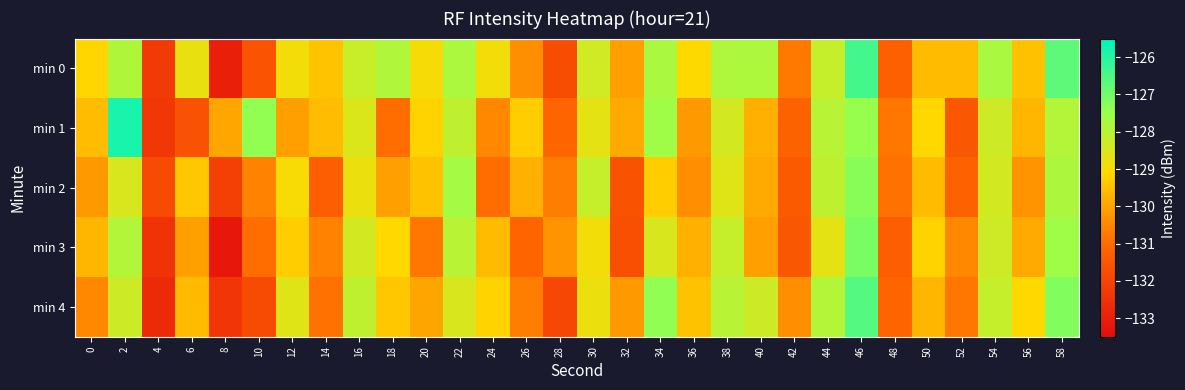

At how many categories does at least one series exceed -130?

26